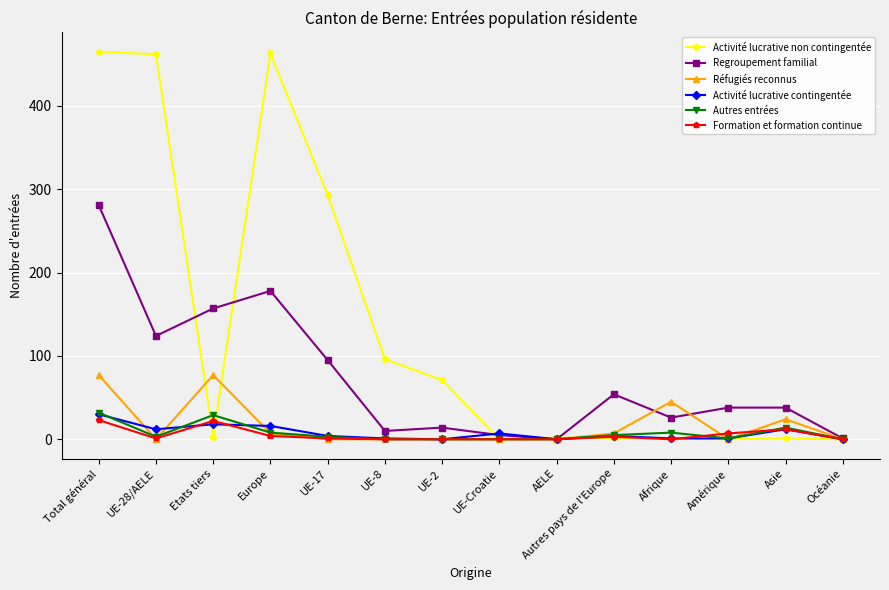

At how many categories does at least one series exceed 428?

3